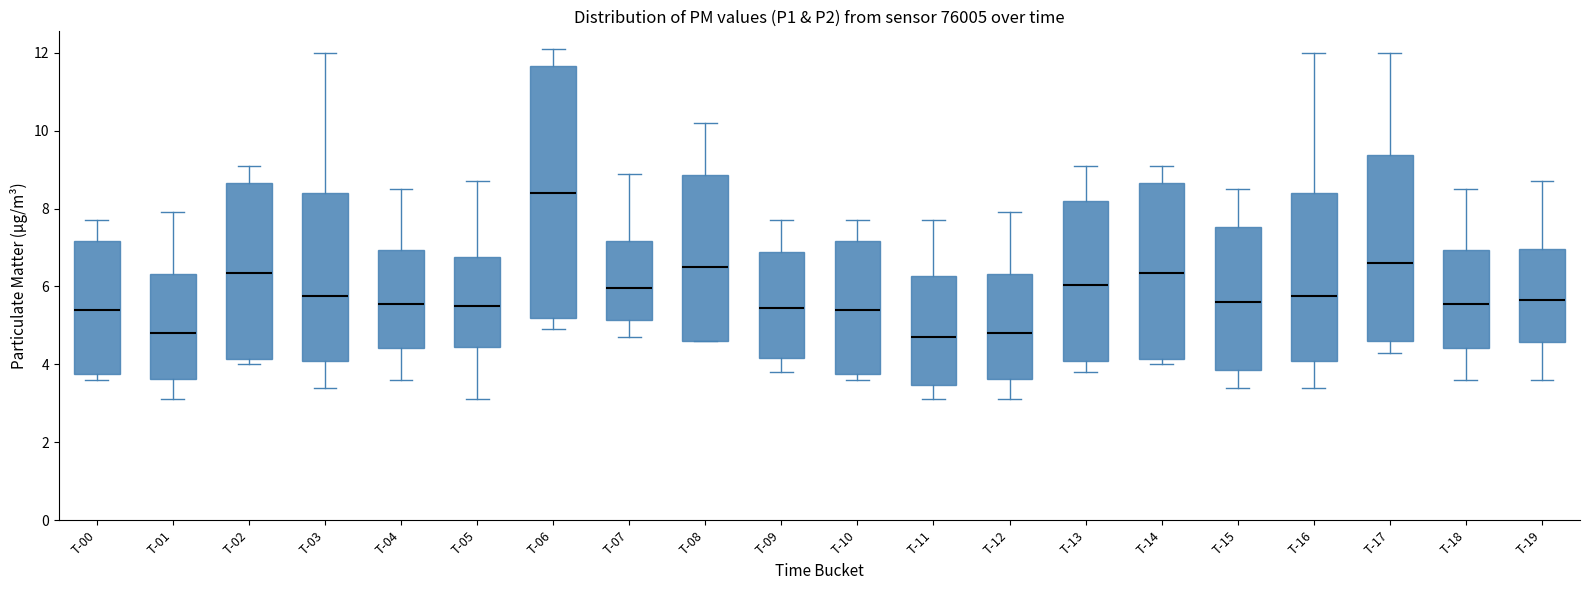

Which box is the tallest, from its lower edge to its upper edge?

T-06